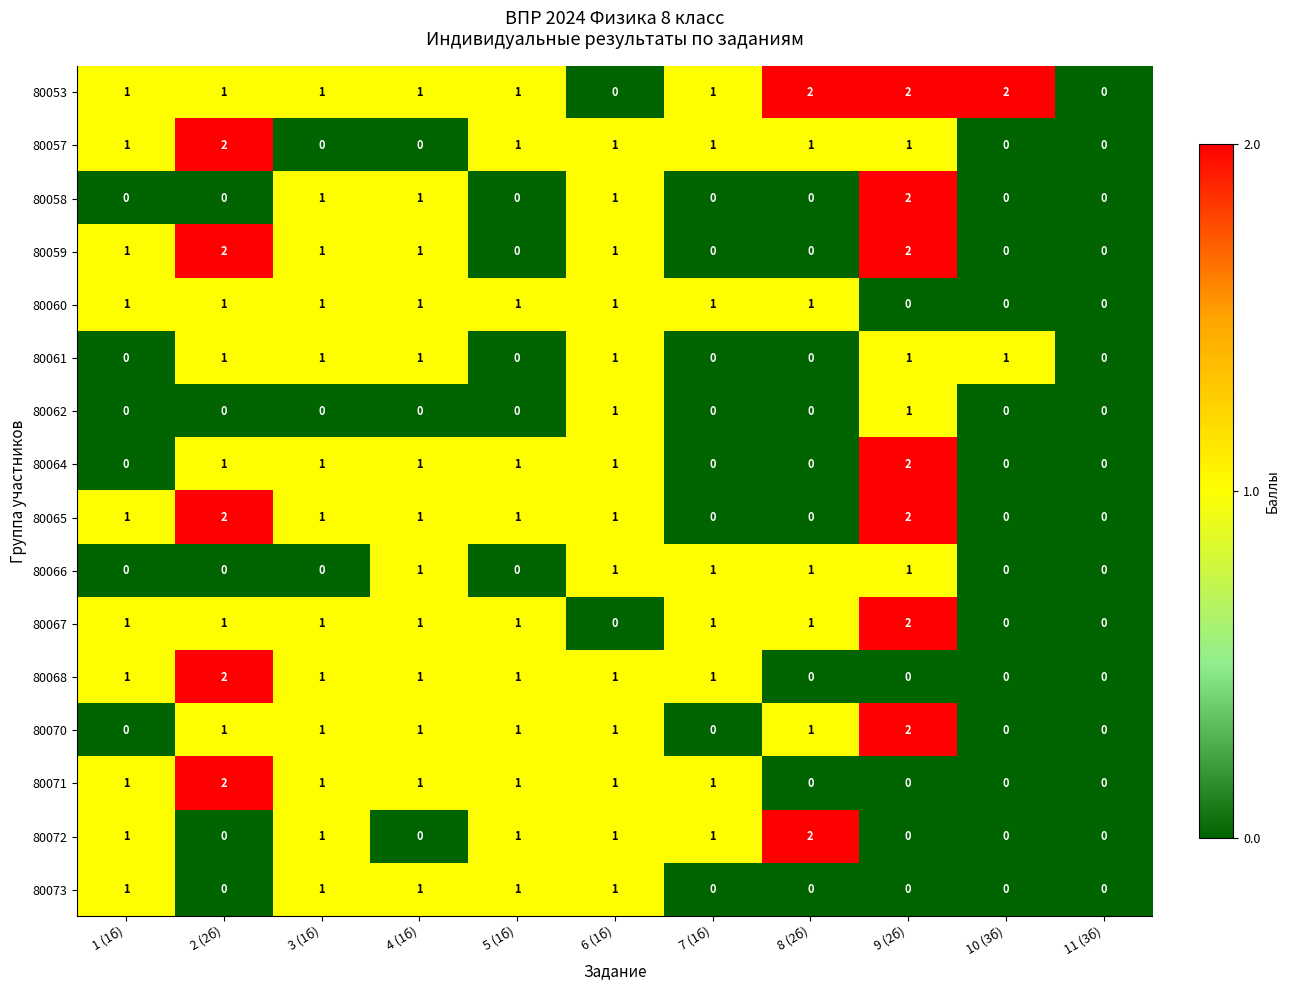

What is the sum of the 80068 values at 2 (2б) and 6 (1б)?

3